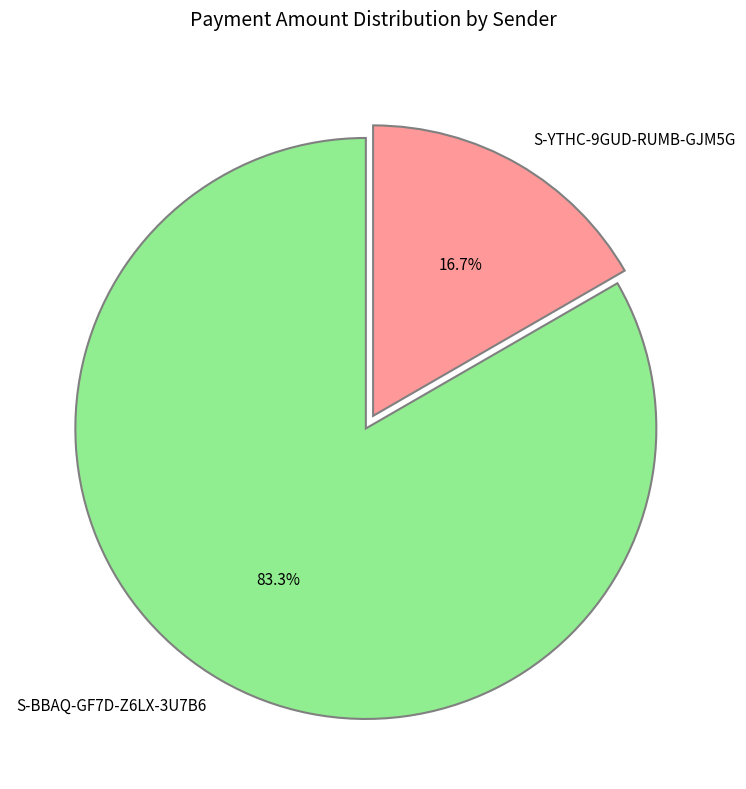

The S-YTHC-9GUD-RUMB-GJM5G slice represents 6% of the pie. True or false?

False